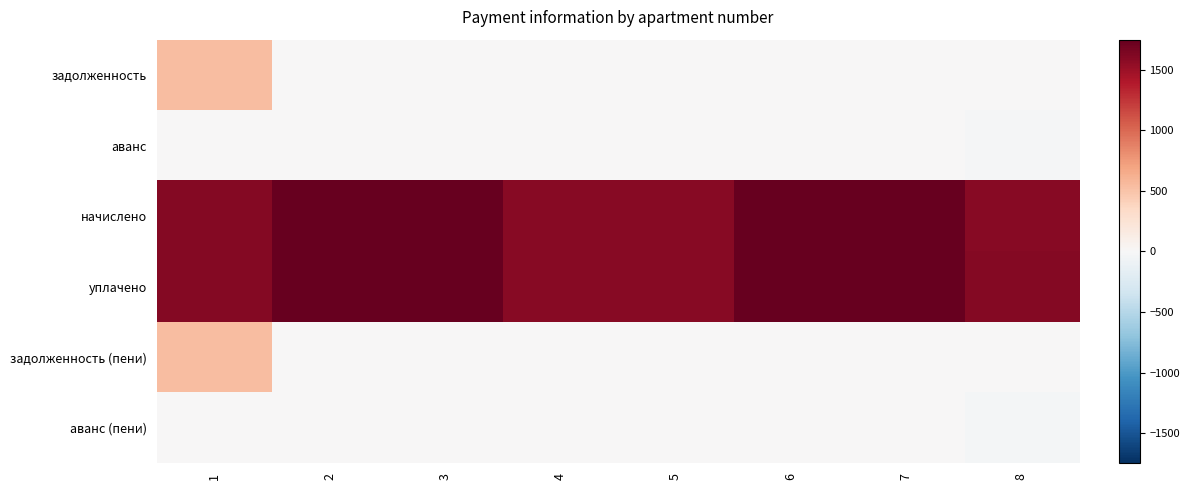

List the series in order of their peak value, lowest first.

аванс, аванс (пени), задолженность, задолженность (пени), начислено, уплачено